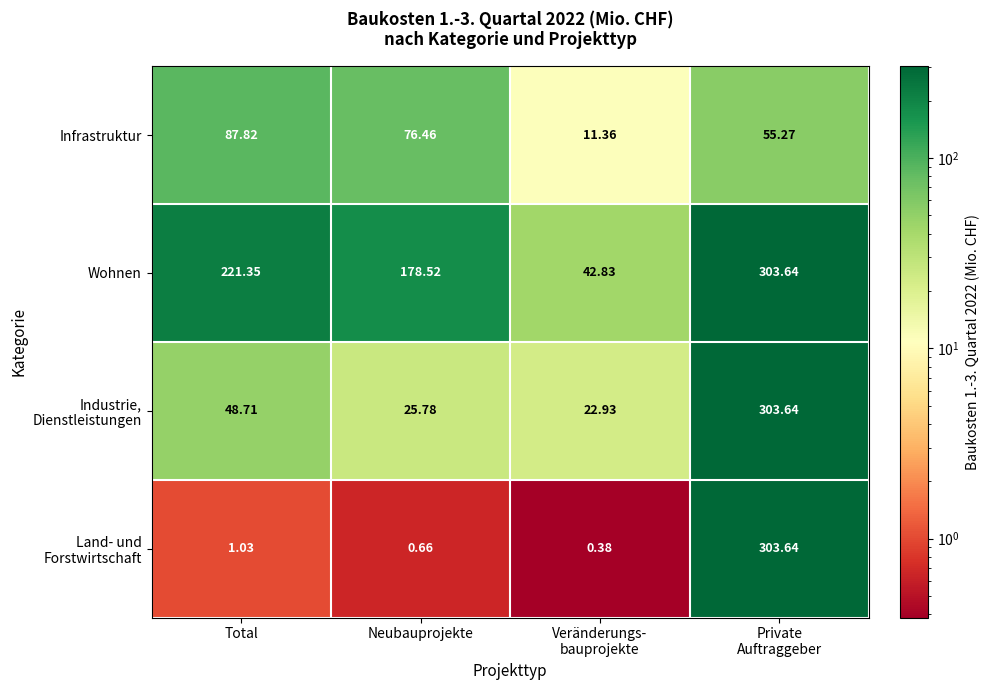

At which category does the chart reach its peak across all series?

Private
Auftraggeber